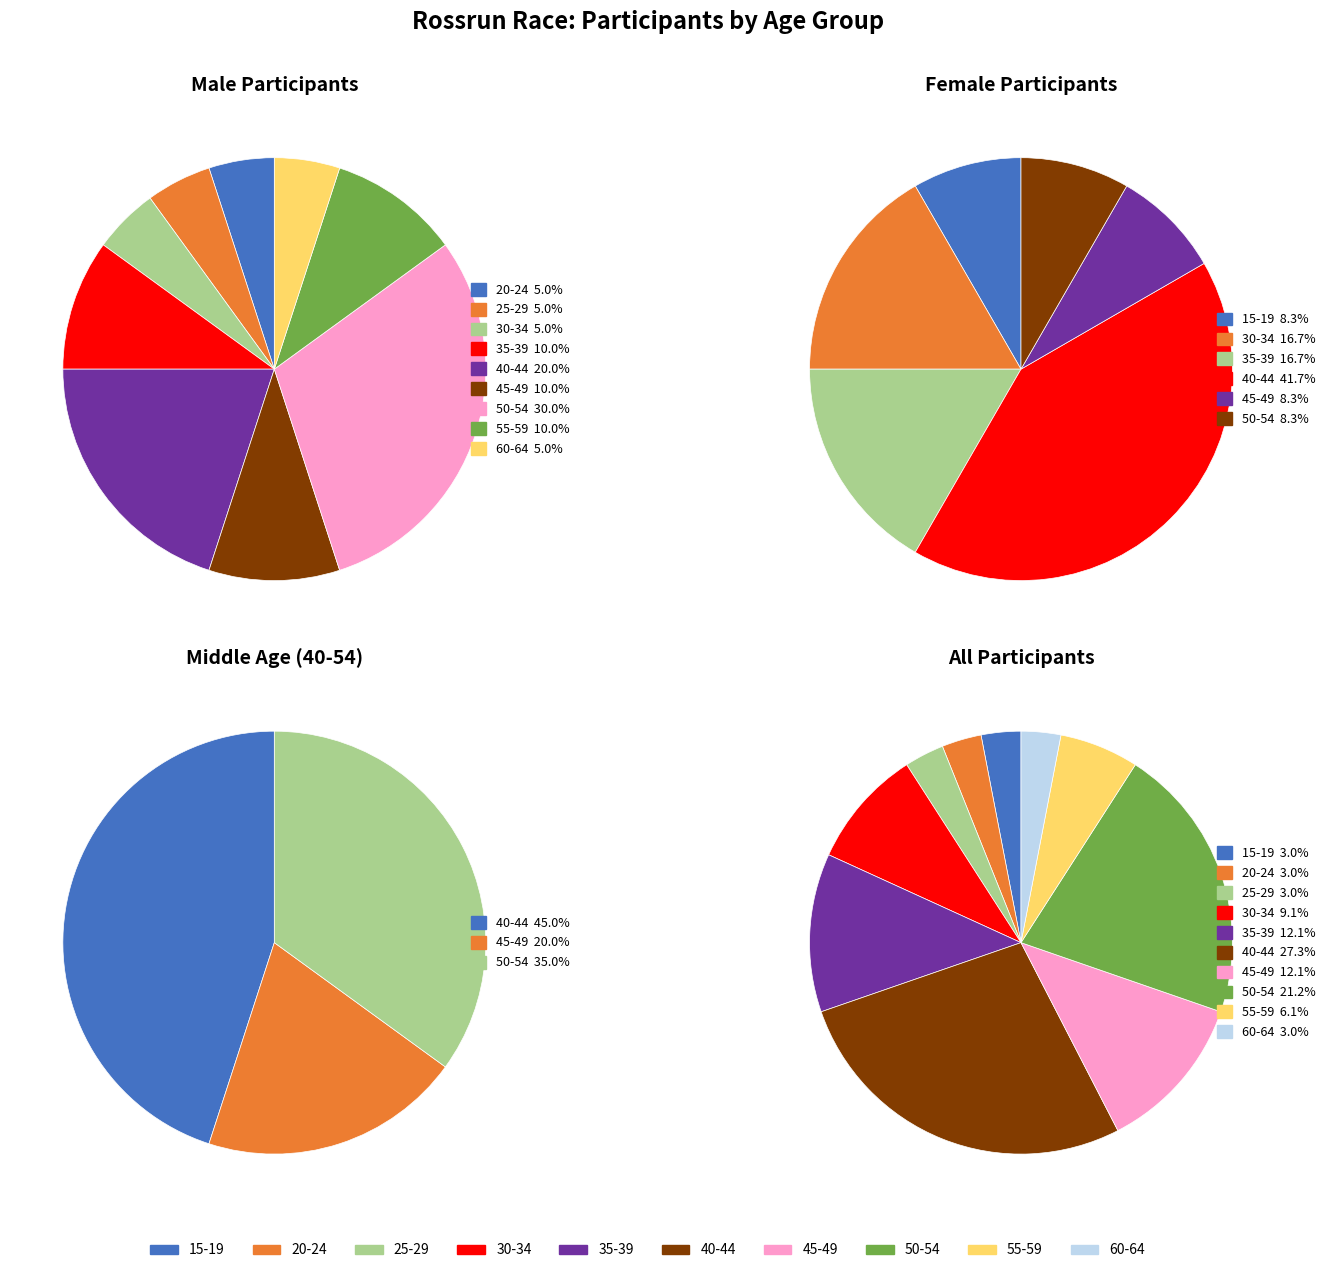

To the nearest percent, what is the difference between the 25-29 and 30-34 slice percentages?

6%